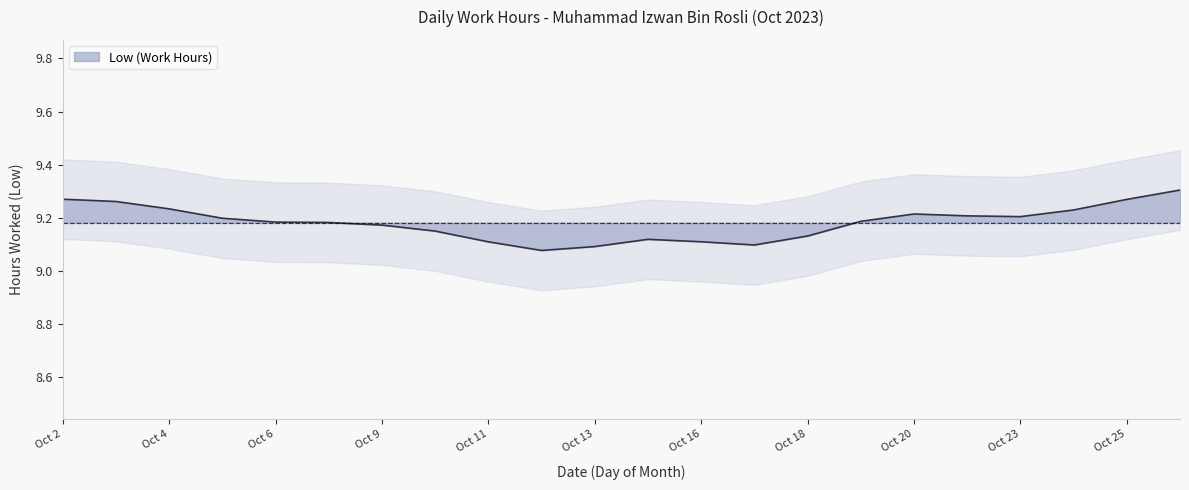

The Low (Work Hours) series shows 12.8 at Oct 20. True or false?

False